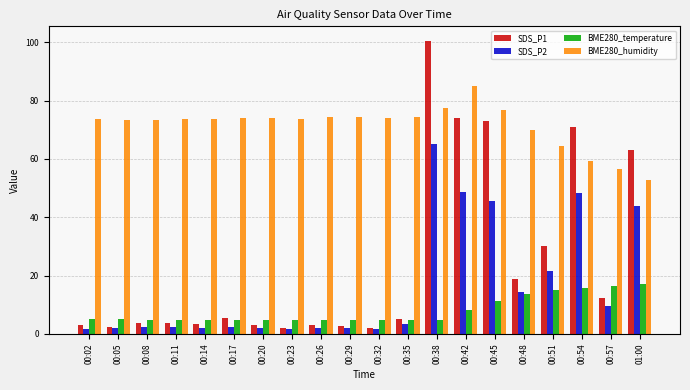

At which category is the sum across all series the highest?

00:38